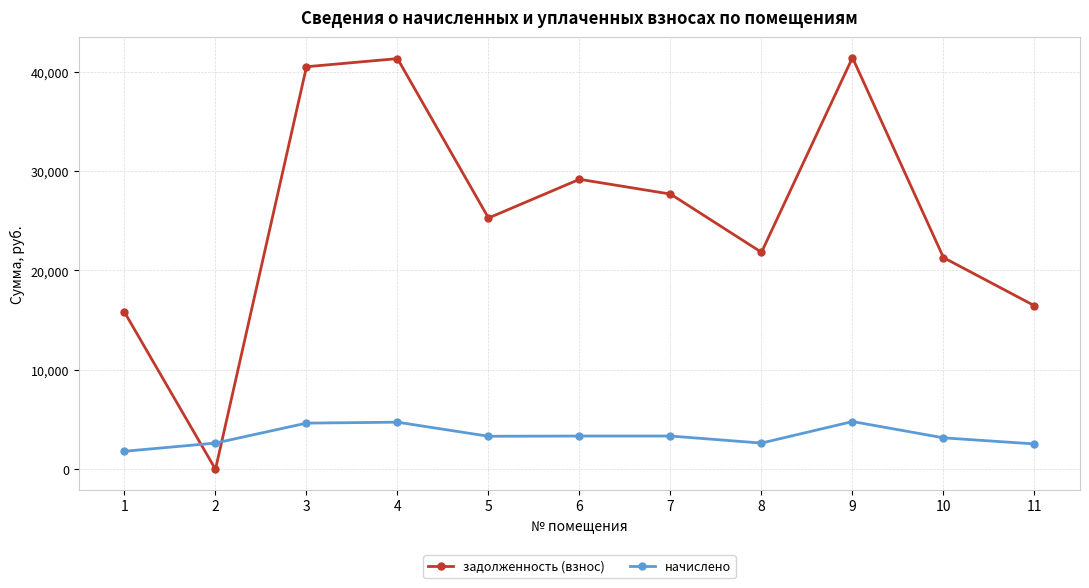

Does the chart display data point markers on the line(s)?

Yes